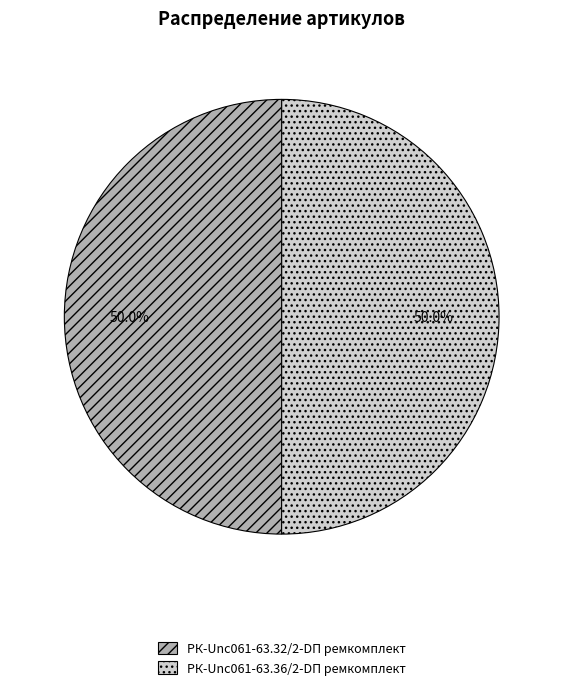

Combined, what portion of the pie is РК-Unc061-63.32/2-DП ремкомплект and РК-Unc061-63.36/2-DП ремкомплект?

100.0%